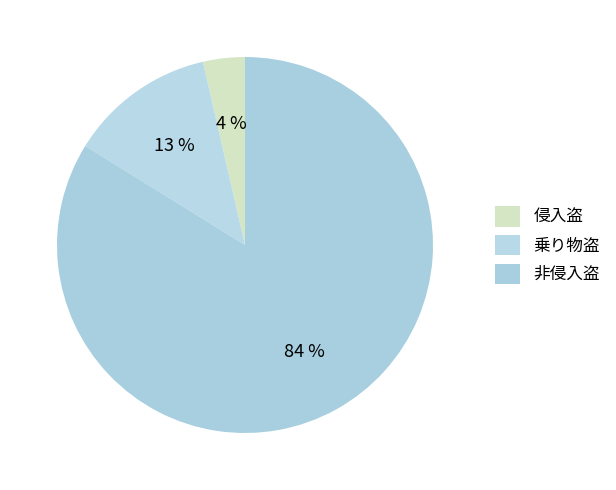

To the nearest percent, what portion does 乗り物盗 represent?

13%